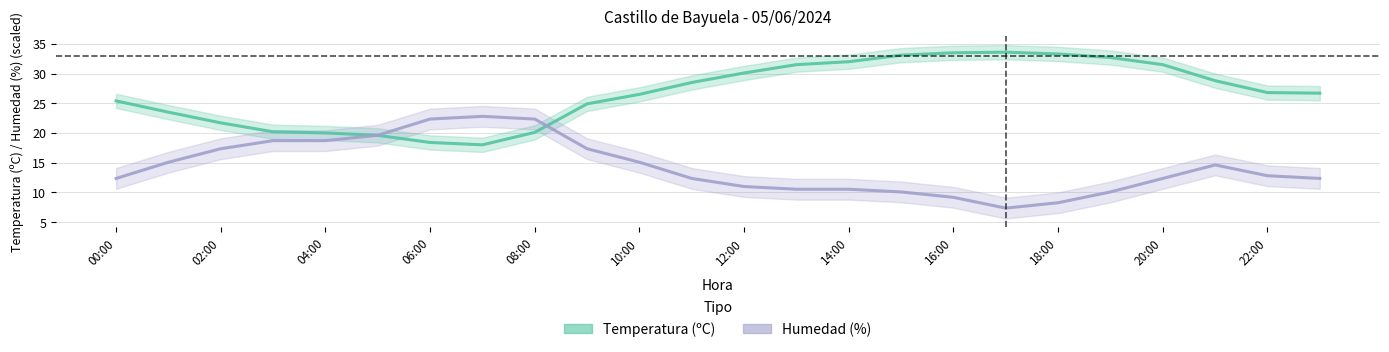

What is the value of the Temperatura (ºC) point at the 15th from the left?

32.0